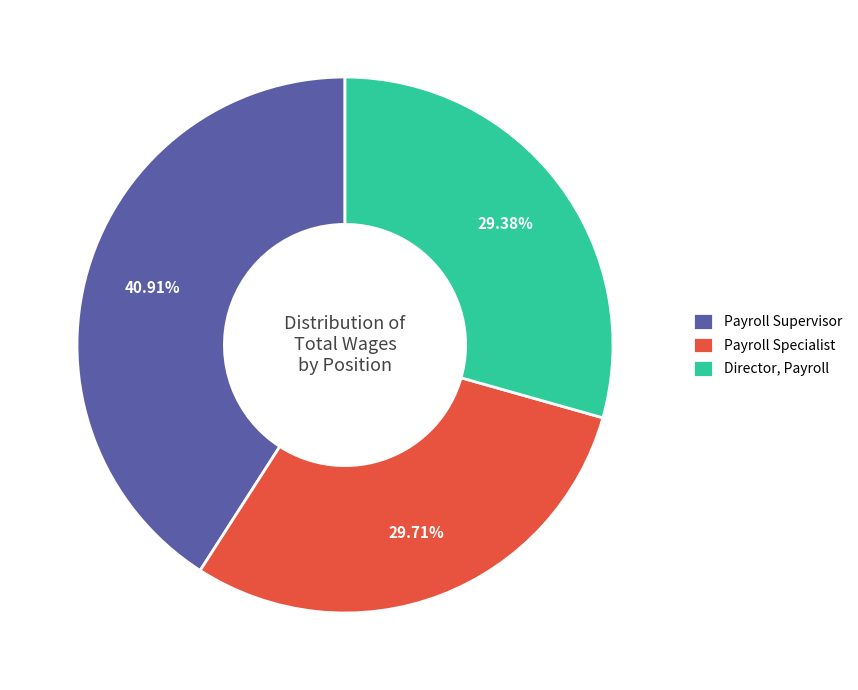

Does any single category account for the majority?

No